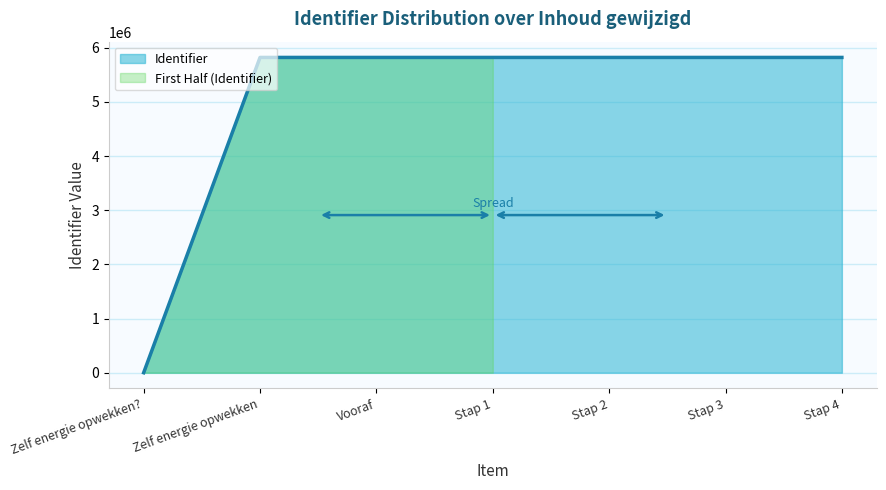

What is the maximum value shown in the chart?

5821891